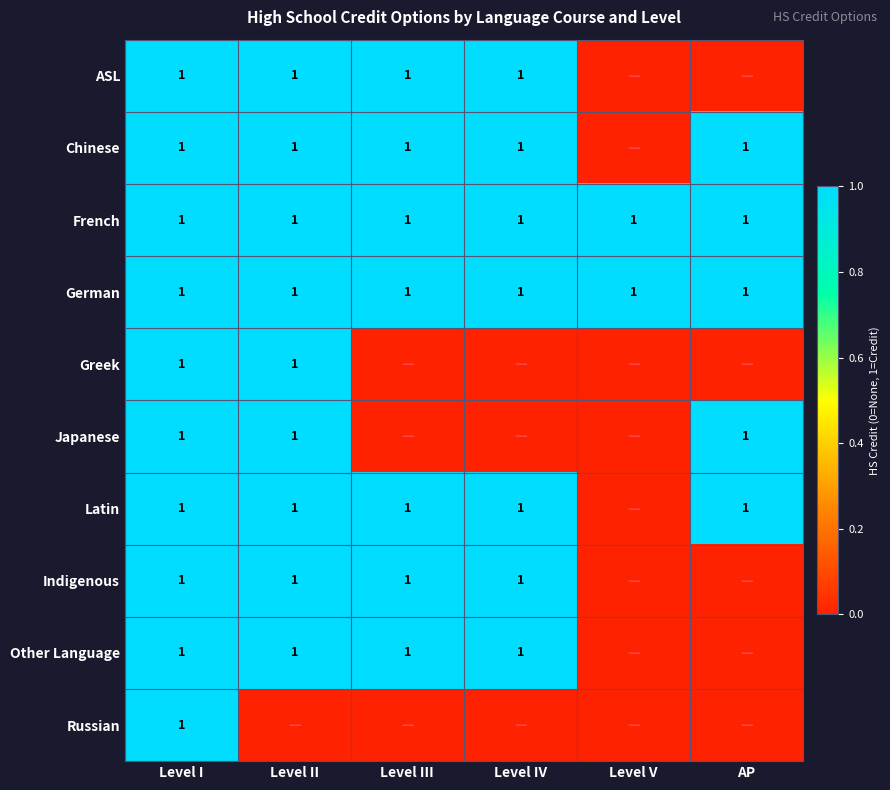

How many categories are shown in the chart?

6